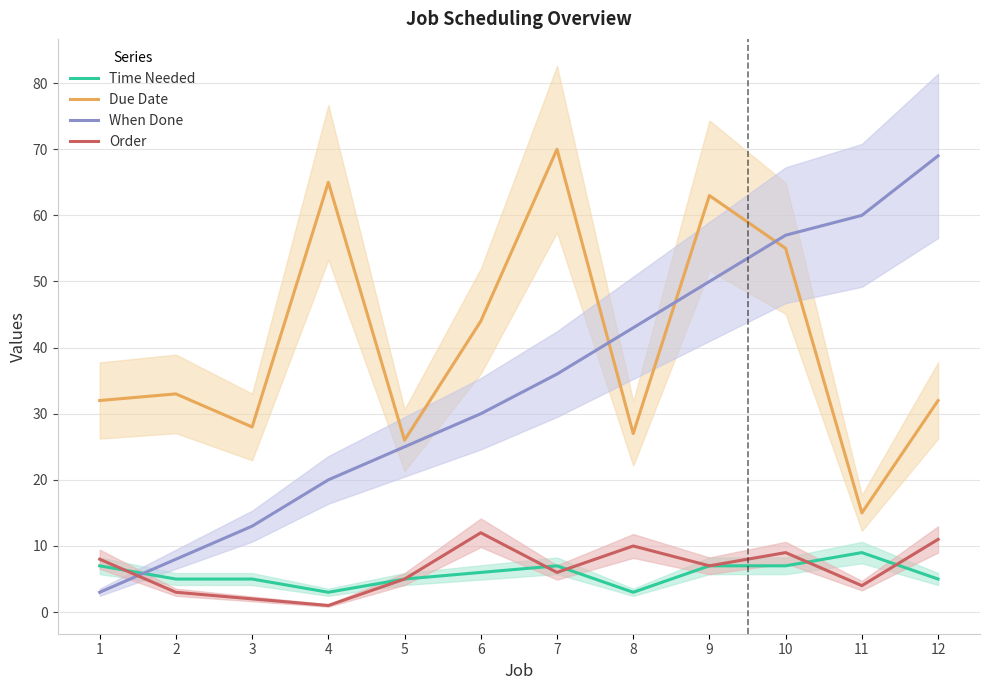

In Time Needed, how many points are lower than both neighbors (excluding endpoints)?

2